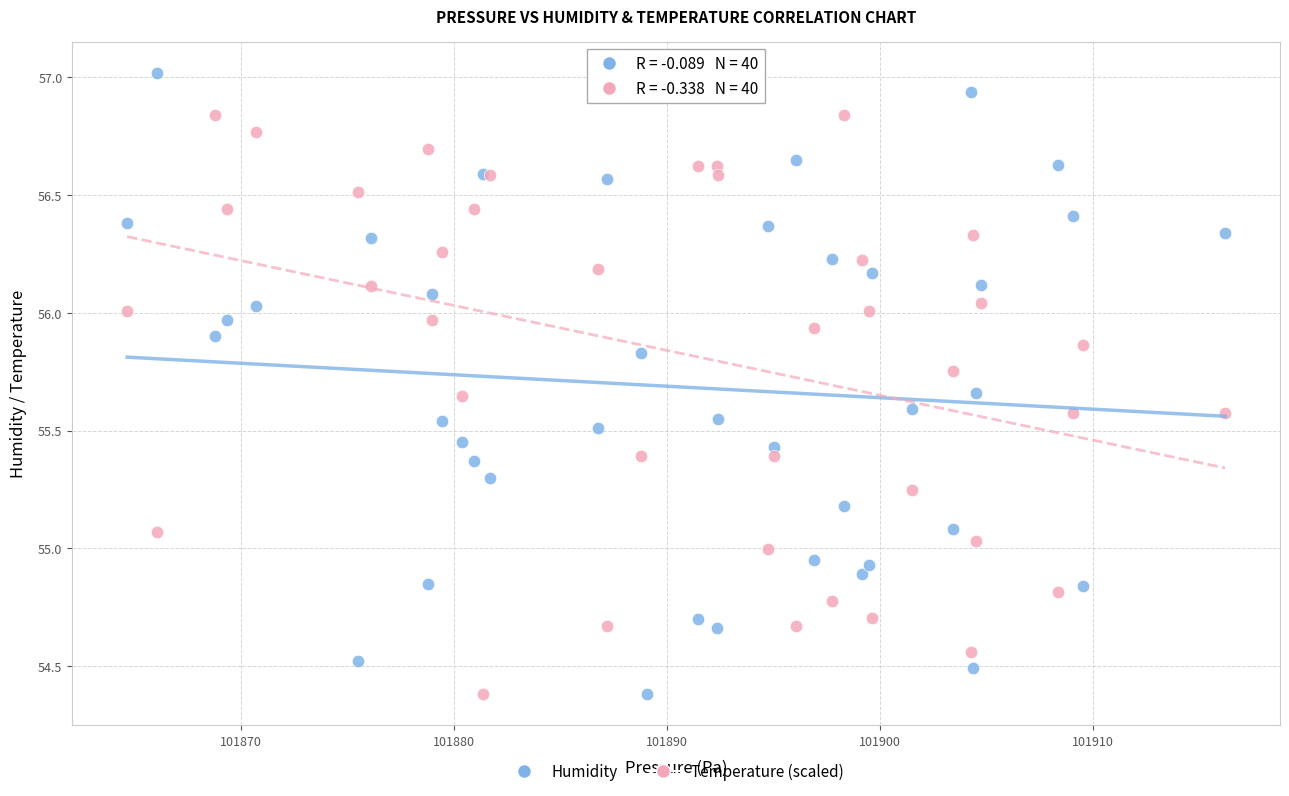

What is the X range (max minus min) for the scatter plot?

51.6